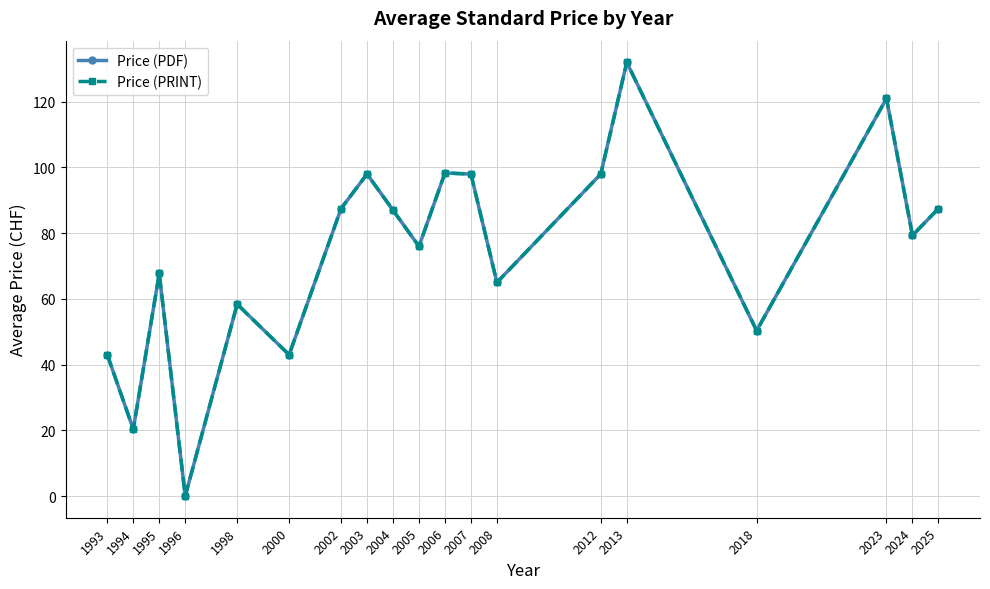

True or false: Price (PDF) and Price (PRINT) cross at least once.

False